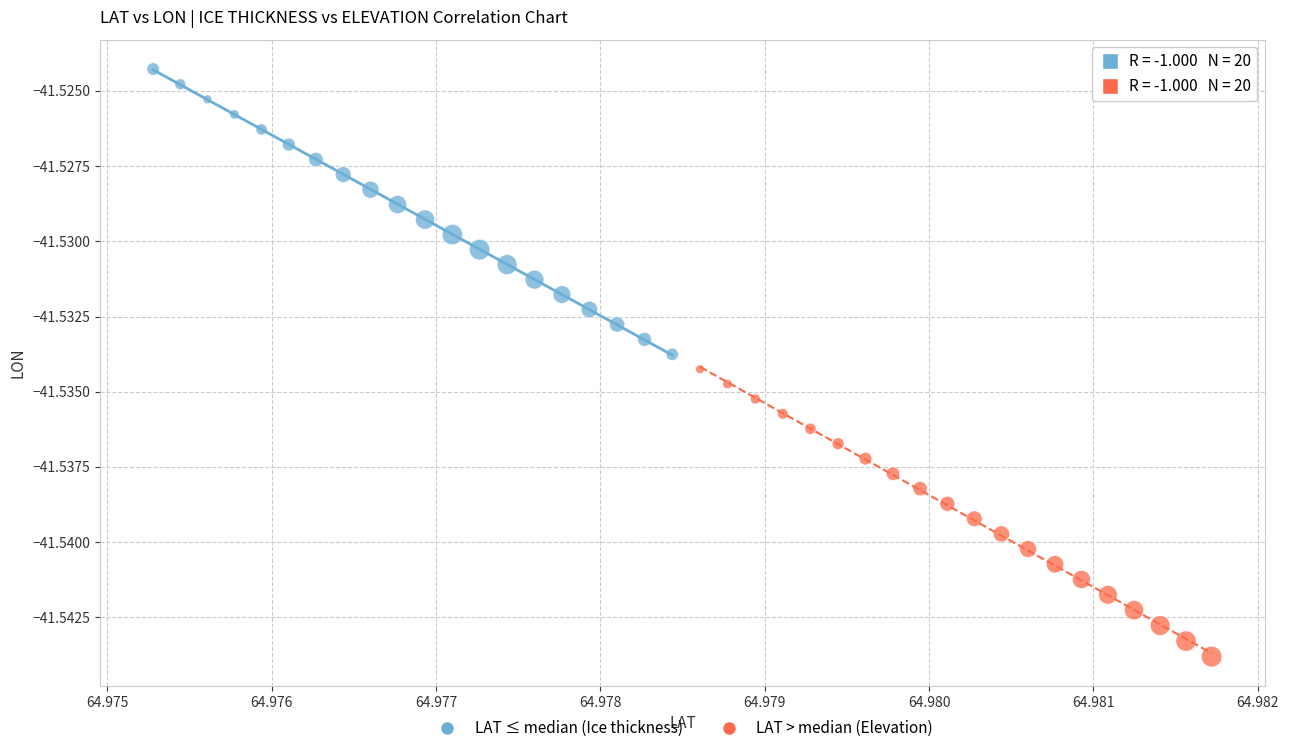

Which series reaches the minimum Y coordinate?

LAT > median (Elevation)